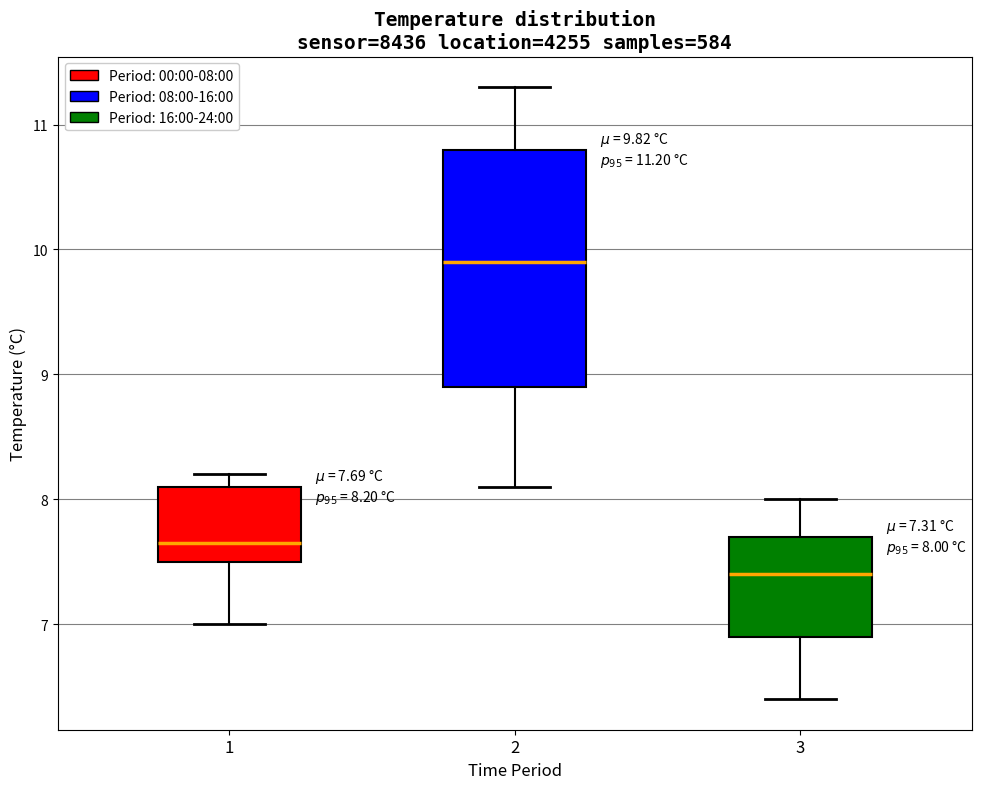

Which box's median line is the highest?

2